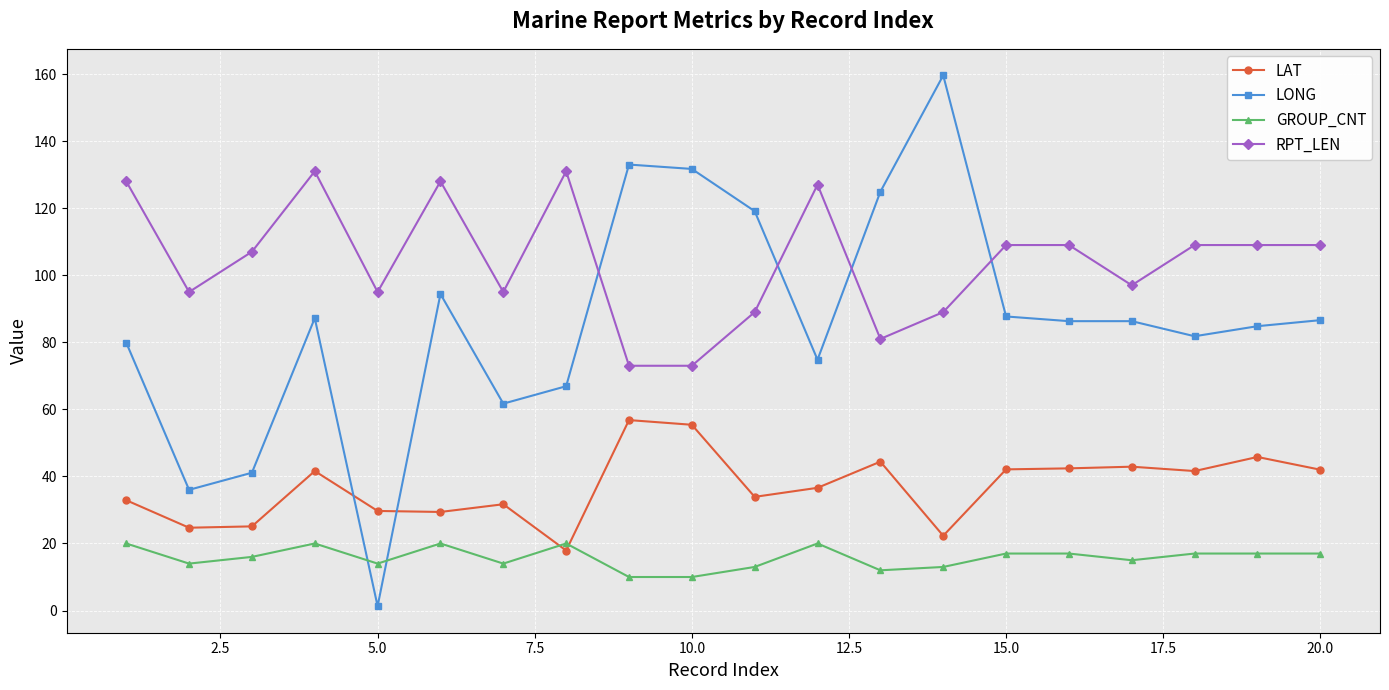

What is the maximum value for RPT_LEN?

131.0